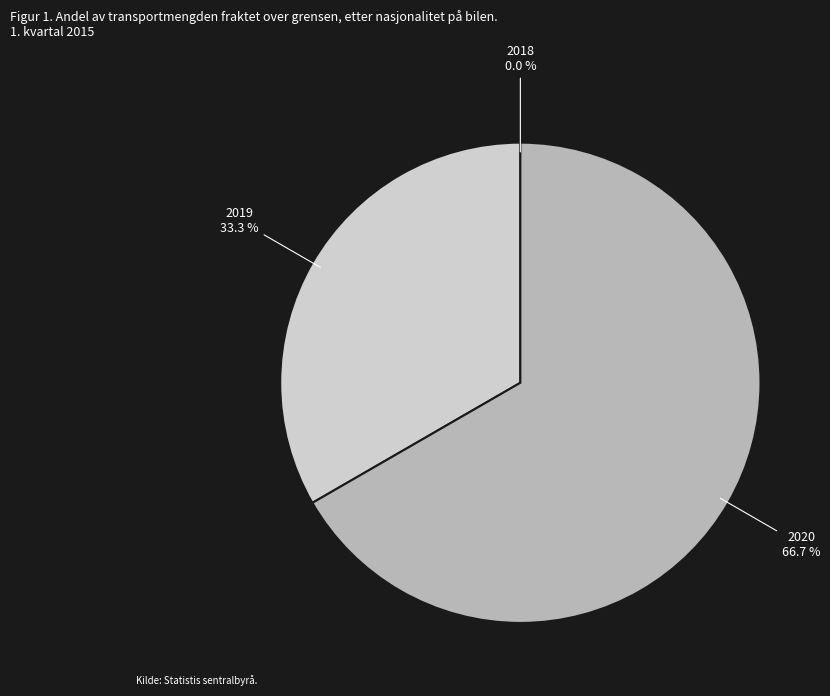

Does any single category account for the majority?

Yes